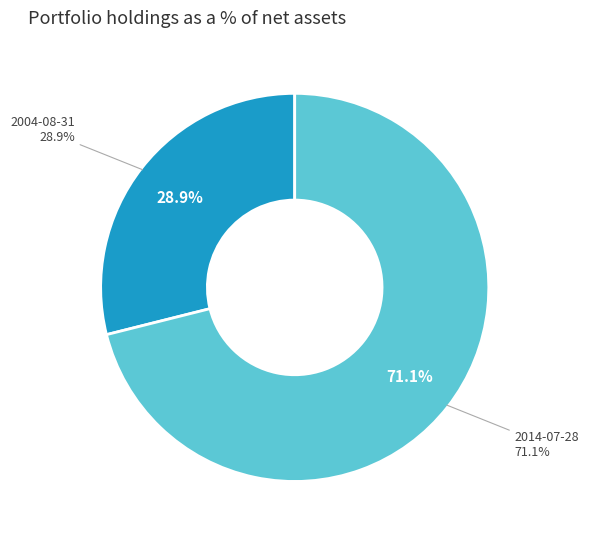

Between 2014-07-28 and 2004-08-31, which is larger?

2014-07-28